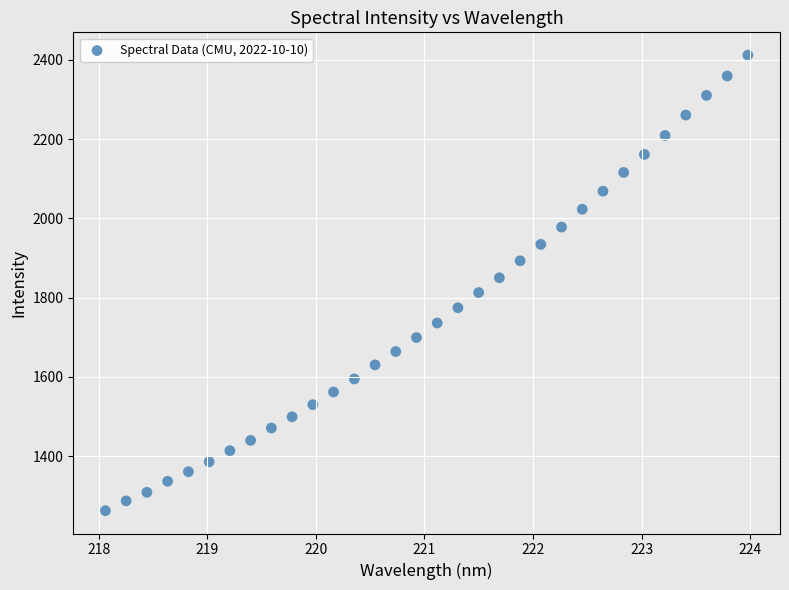

What is the range of Y values (max minus min)?

1150.0